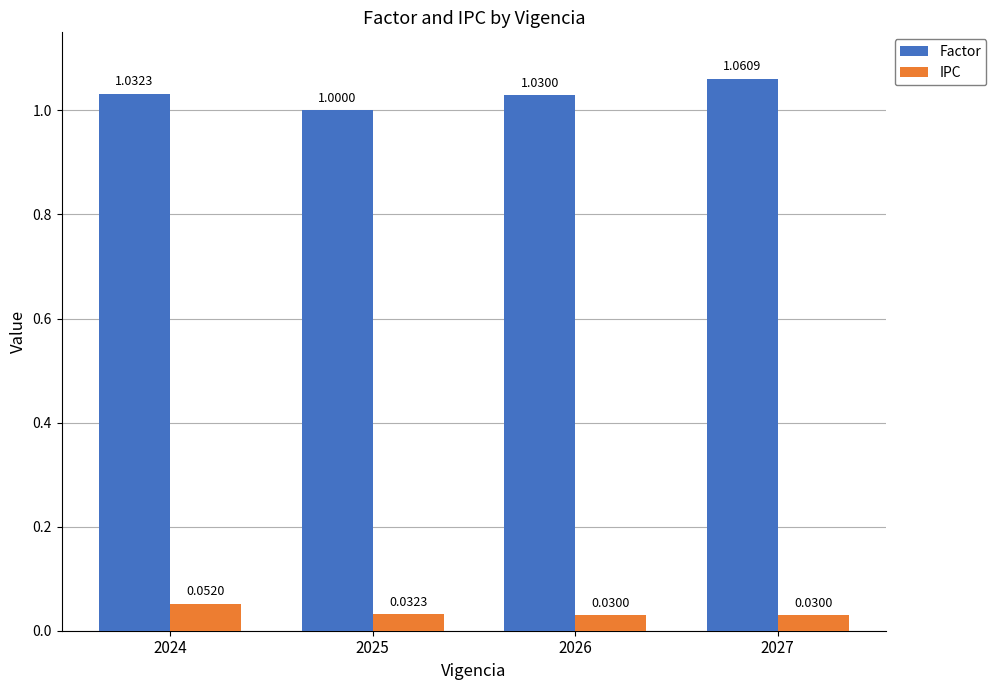

Which series has the largest range (max minus min)?

Factor